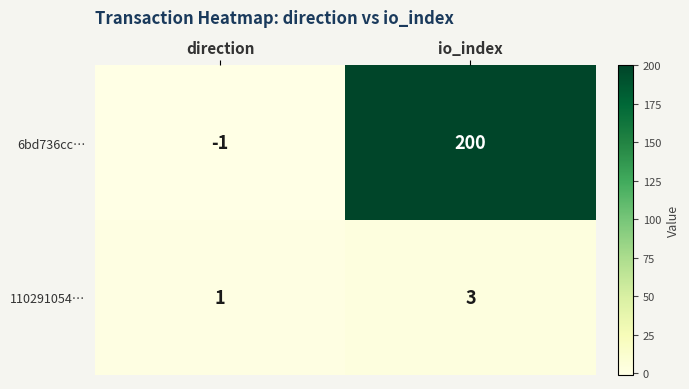

What is the difference between the 6bd736cc… values at direction and io_index?

201